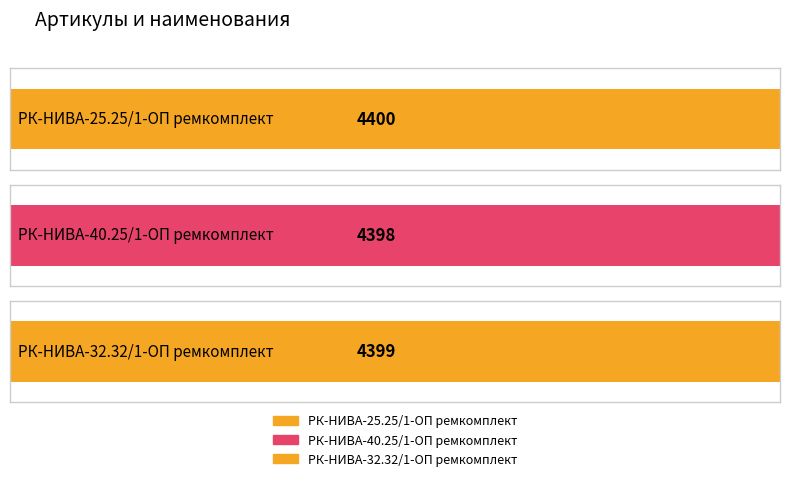

Approximately how many times larger is the value at РК-НИВА-25.25/1-ОП ремкомплект compared to РК-НИВА-32.32/1-ОП ремкомплект?

1.0